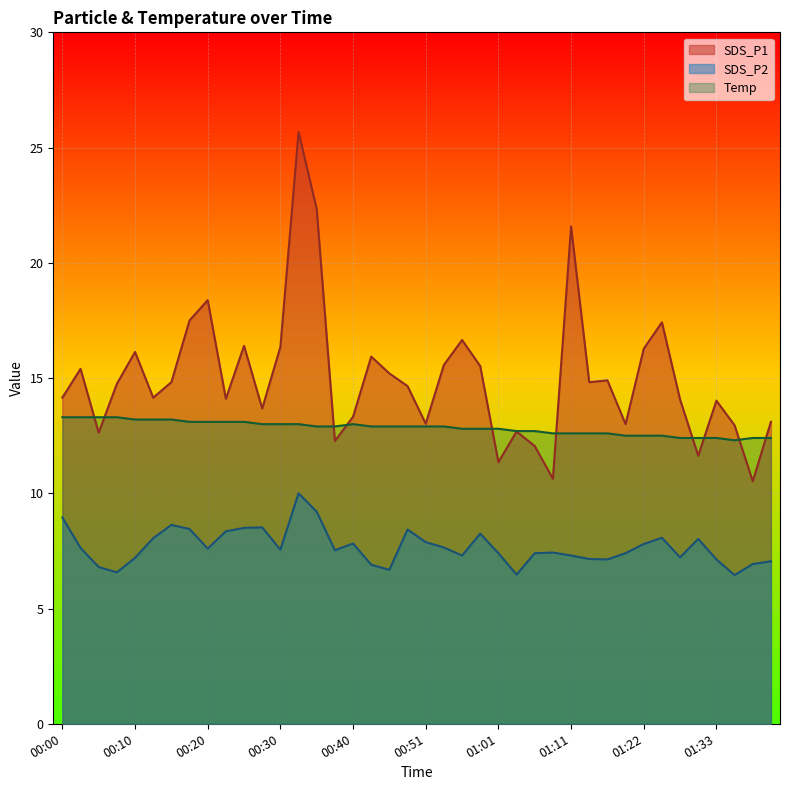

How many interior local peaks does the SDS_P1 series have?

12